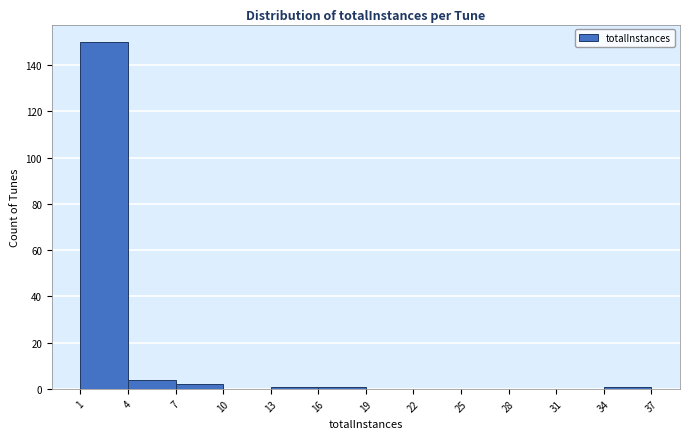

Reading left to right, transcribe this chart: for each bar, give the range it covers on the x-axis and its height. The values are not printed on the chart, so give them approximately, as read against the axis.

1 to 4: 150
4 to 7: 4
7 to 10: 2
10 to 13: 0
13 to 16: under 2
16 to 19: under 2
19 to 22: 0
22 to 25: 0
25 to 28: 0
28 to 31: 0
31 to 34: 0
34 to 37: under 2